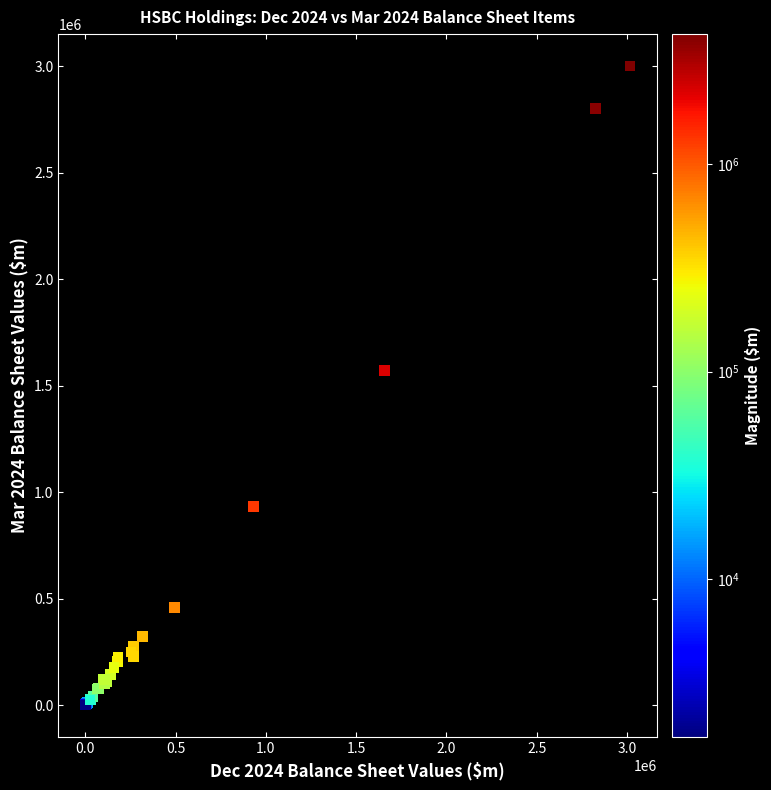

What Y value in the scatter plot is closest to 1500817?

1570164